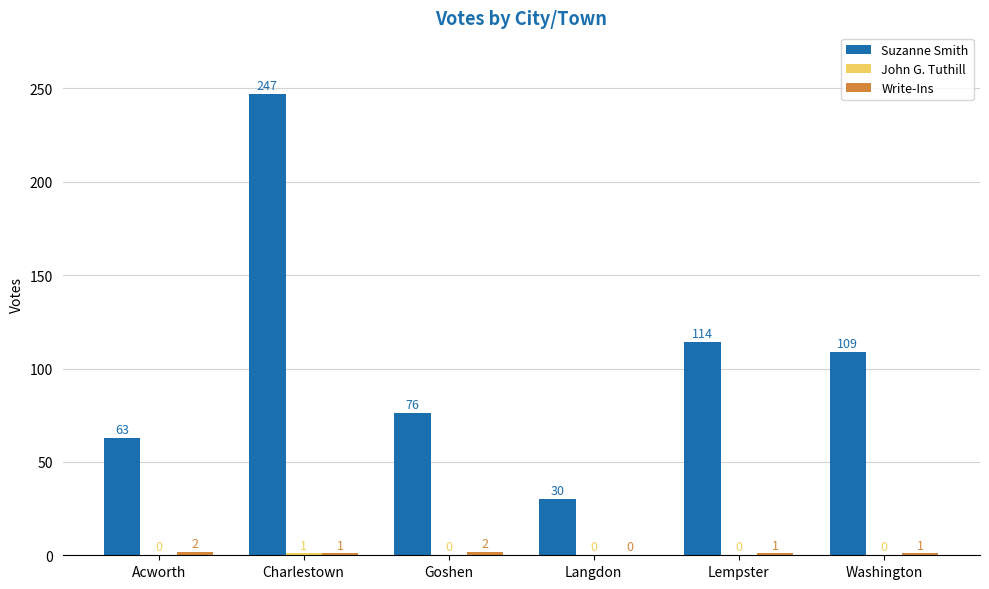

True or false: Suzanne Smith has a value of 18 at Acworth.

False